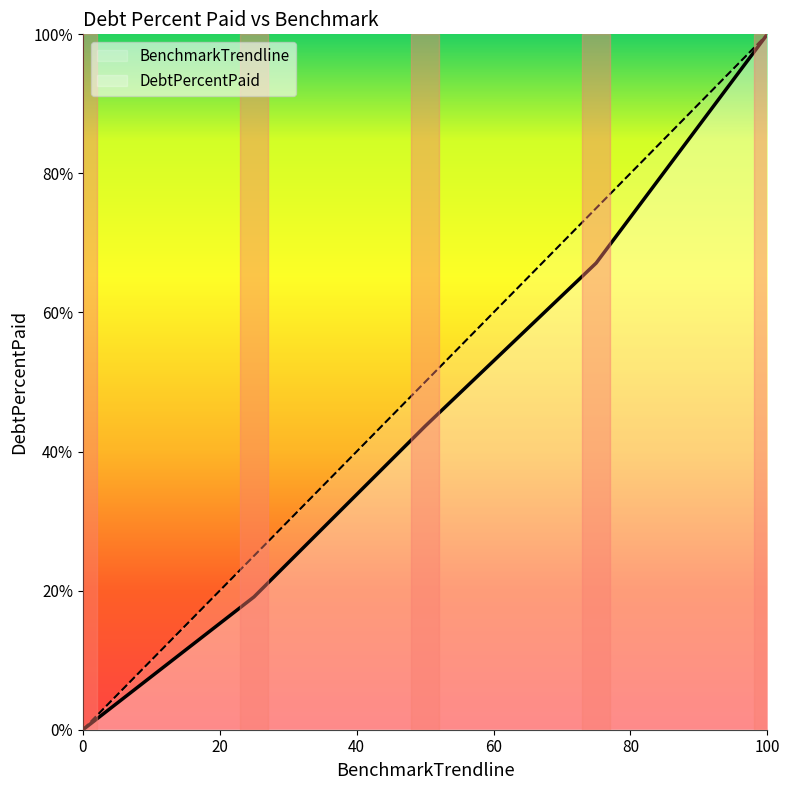

How many values in the DebtPercentPaid series exceed 43?

3